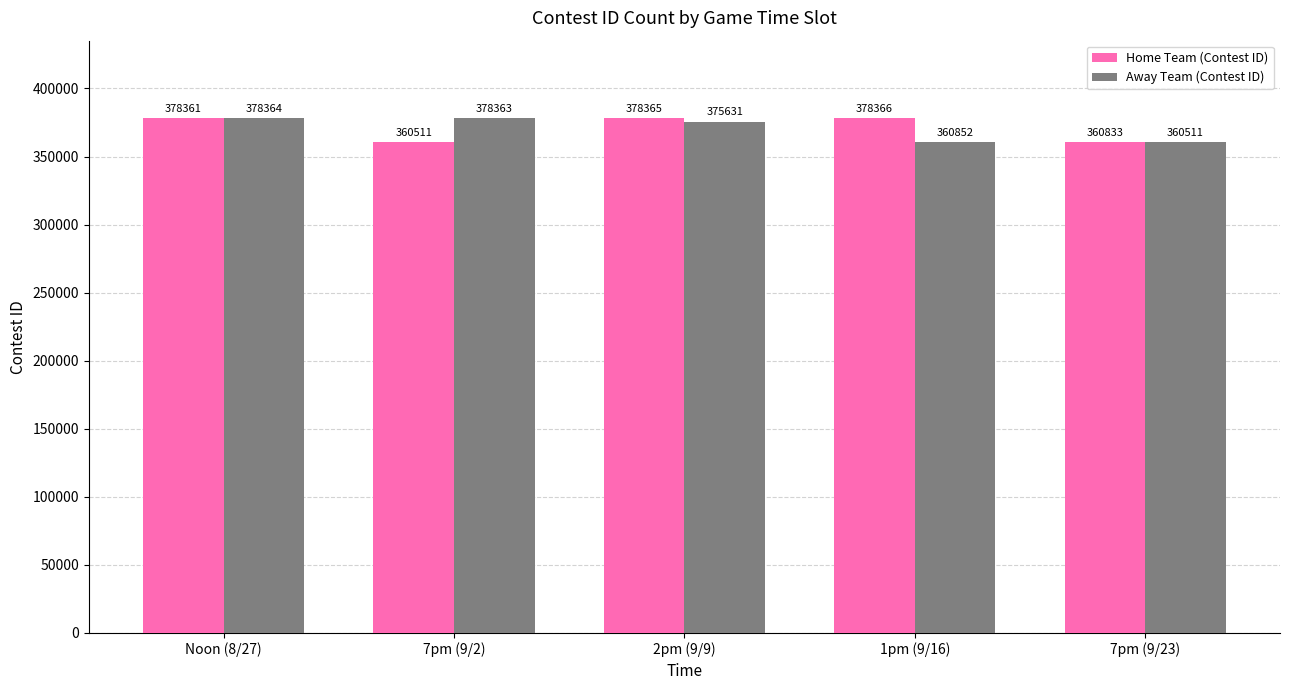

Count the number of categories in the chart.

5